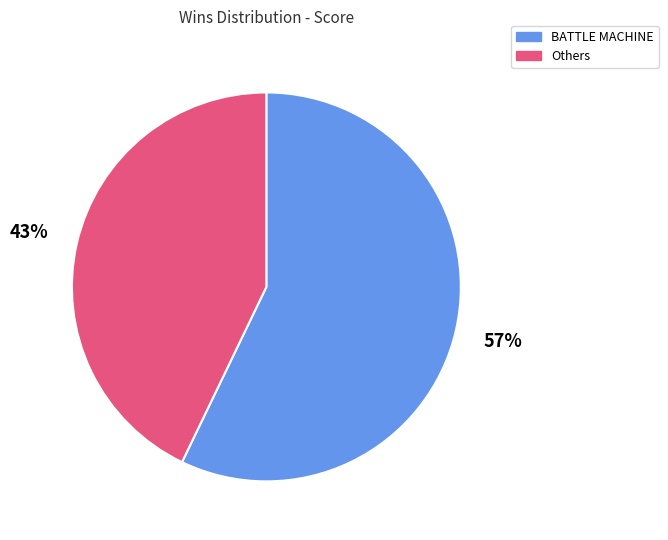

Which category has the smallest portion of the pie?

Others